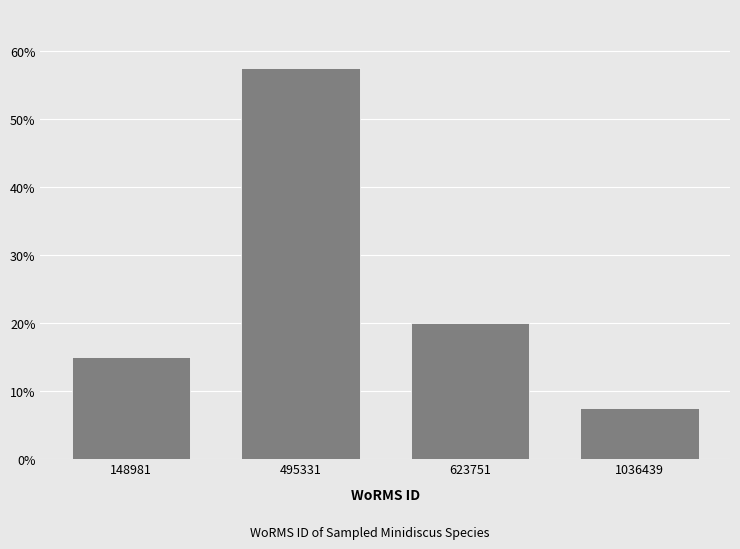

Reading left to right, transcribe all the data shown in this chart.

148981=15.0	495331=57.5	623751=20.0	1036439=7.5